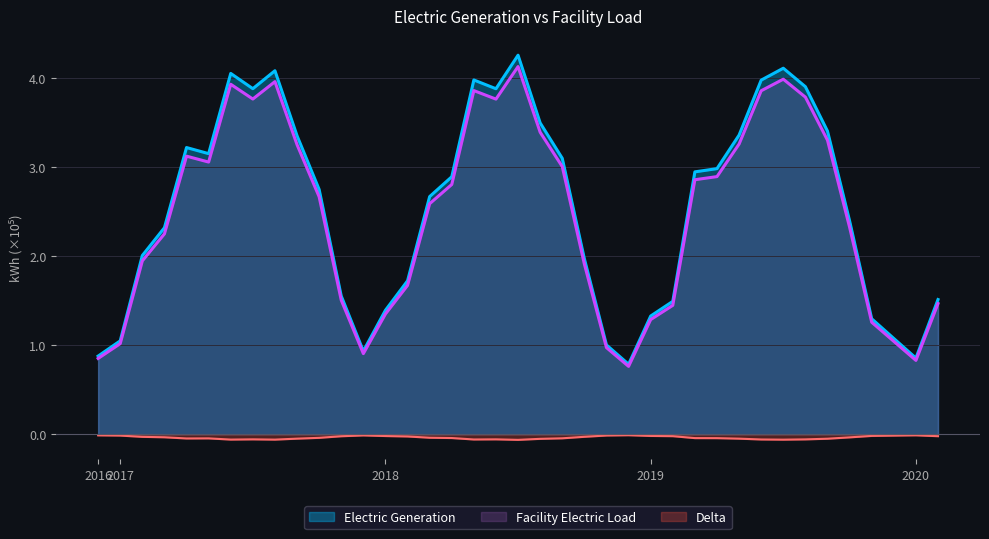

Reading right to left, transcribe all the data shown in this chart.

Electric Generation: 1.5	0.9	1.1	1.3	2.4	3.4	3.9	4.1	4.0	3.4	3.0	2.9	1.5	1.3	0.8	1.0	2.0	3.1	3.5	4.3	3.9	4.0	2.9	2.7	1.7	1.4	0.9	1.6	2.7	3.4	4.1	3.9	4.1	3.2	3.2	2.3	2.0	1.0	0.9
Facility Electric Load: 1.5	0.8	1.0	1.3	2.3	3.3	3.8	4.0	3.9	3.3	2.9	2.9	1.4	1.3	0.8	1.0	1.9	3.0	3.4	4.1	3.8	3.9	2.8	2.6	1.7	1.4	0.9	1.5	2.7	3.3	4.0	3.8	3.9	3.1	3.1	2.3	1.9	1.0	0.9